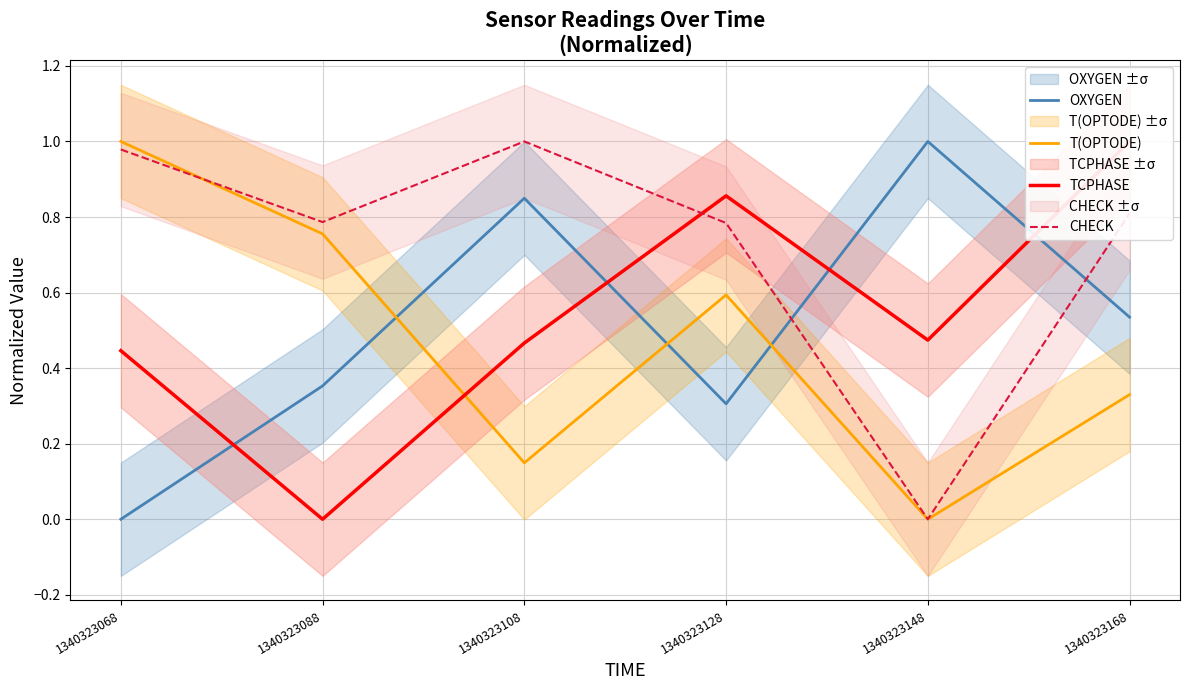

Is the value of CHECK at 1340323088 greater than the value of OXYGEN at 1340323108?

No